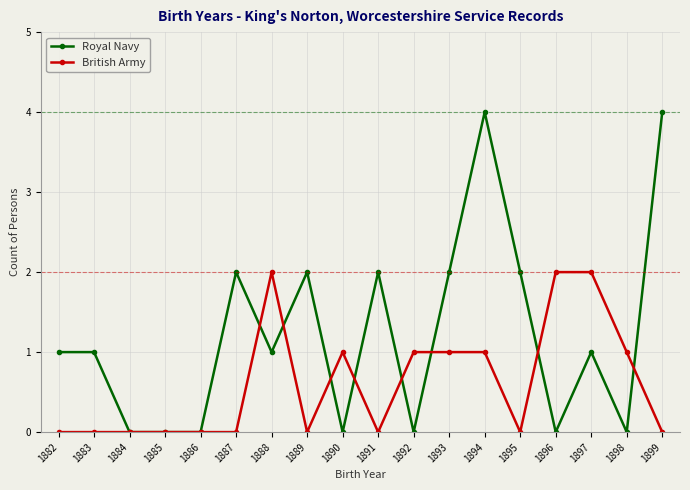

How many categories are shown in the chart?

18